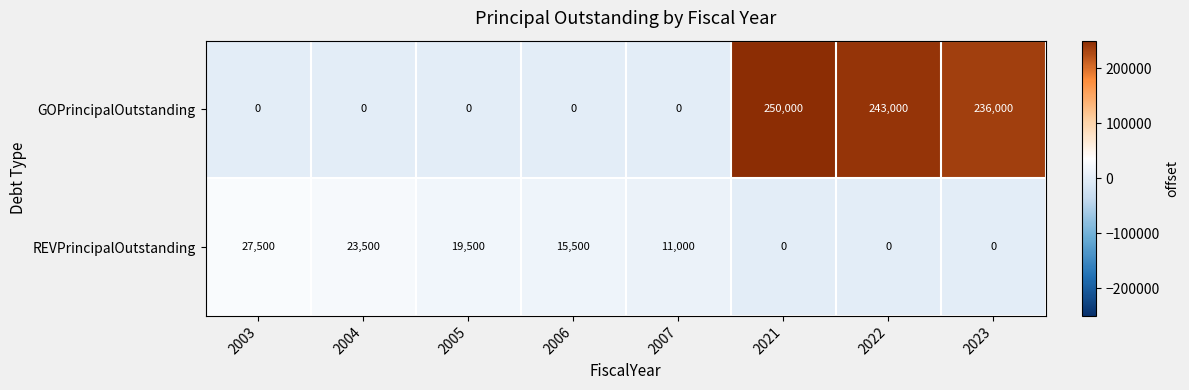

Which series changed the most between 2006 and 2022?

GOPrincipalOutstanding